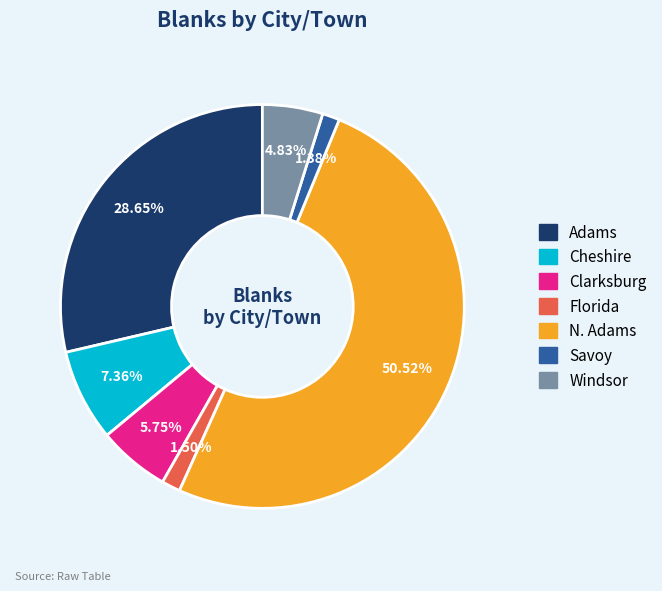

Count the number of slices in the pie.

7